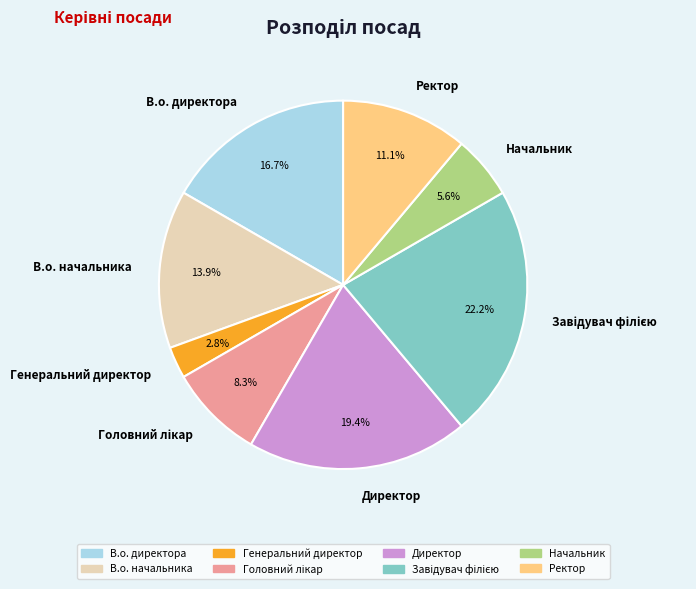

What percentage do Начальник and Директор together represent?

25.0%